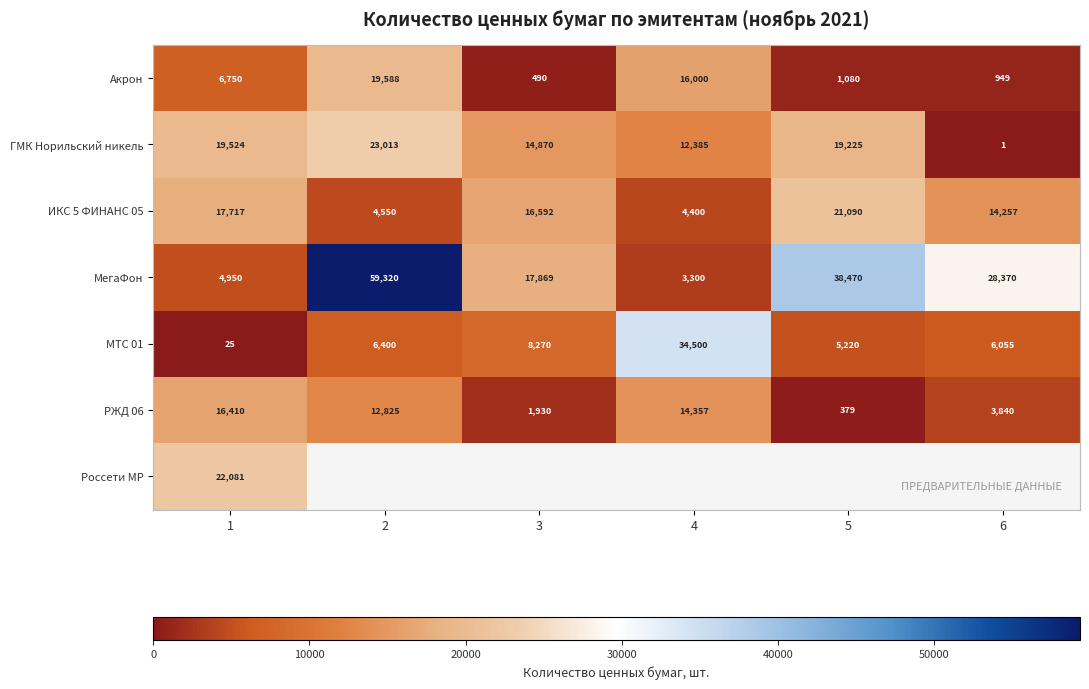

Between 5 and 1, which is larger?

1